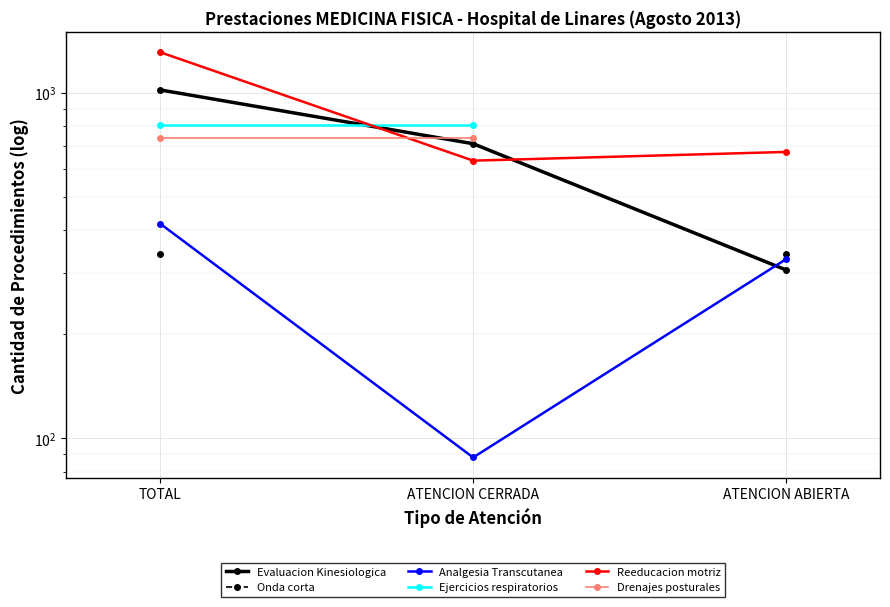

What is the value of the Evaluacion Kinesiologica point at the 1st from the left?

1019.0